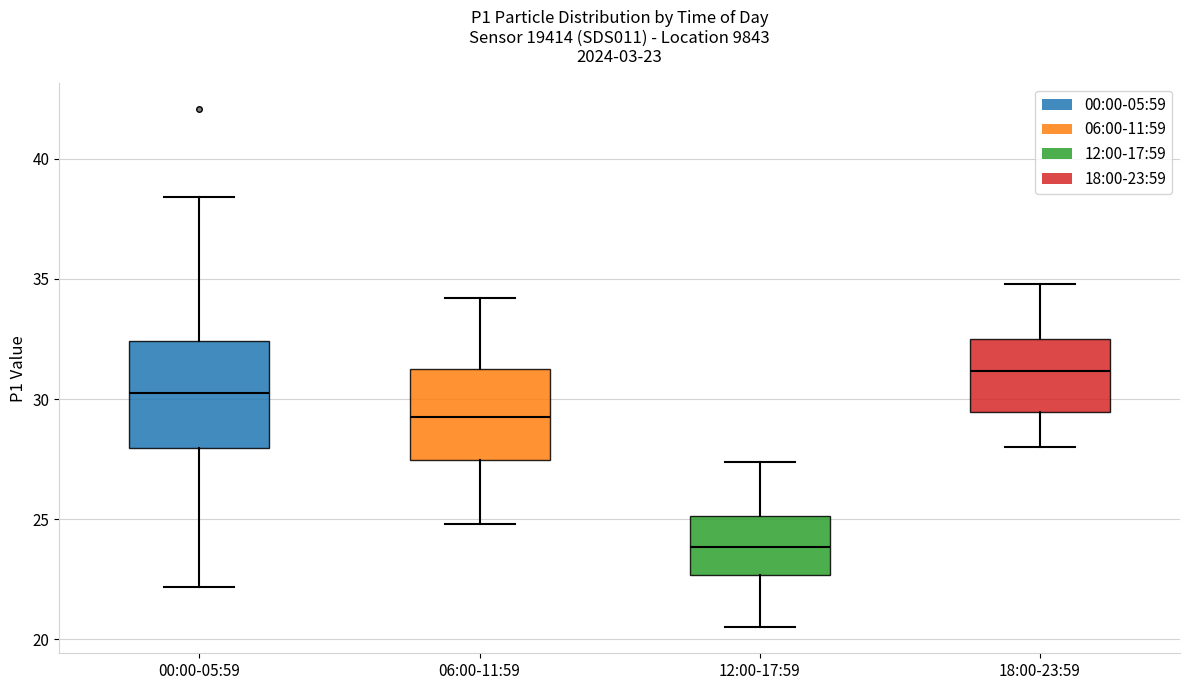

Which box's median line is the lowest?

12:00-17:59